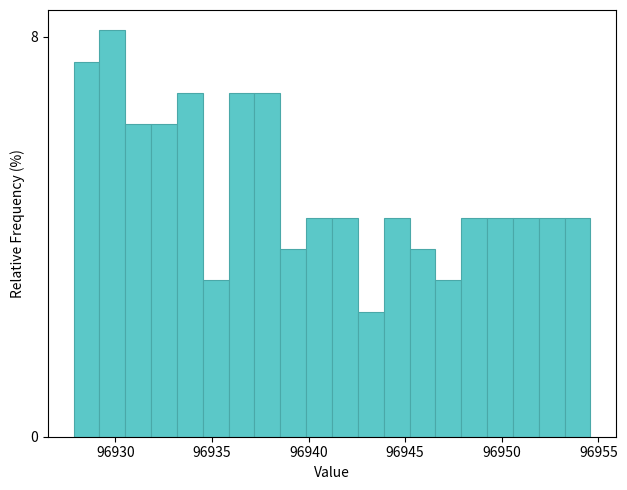

Read against the x-axis, roughly where is the centre of the tallest bar?

96930.0